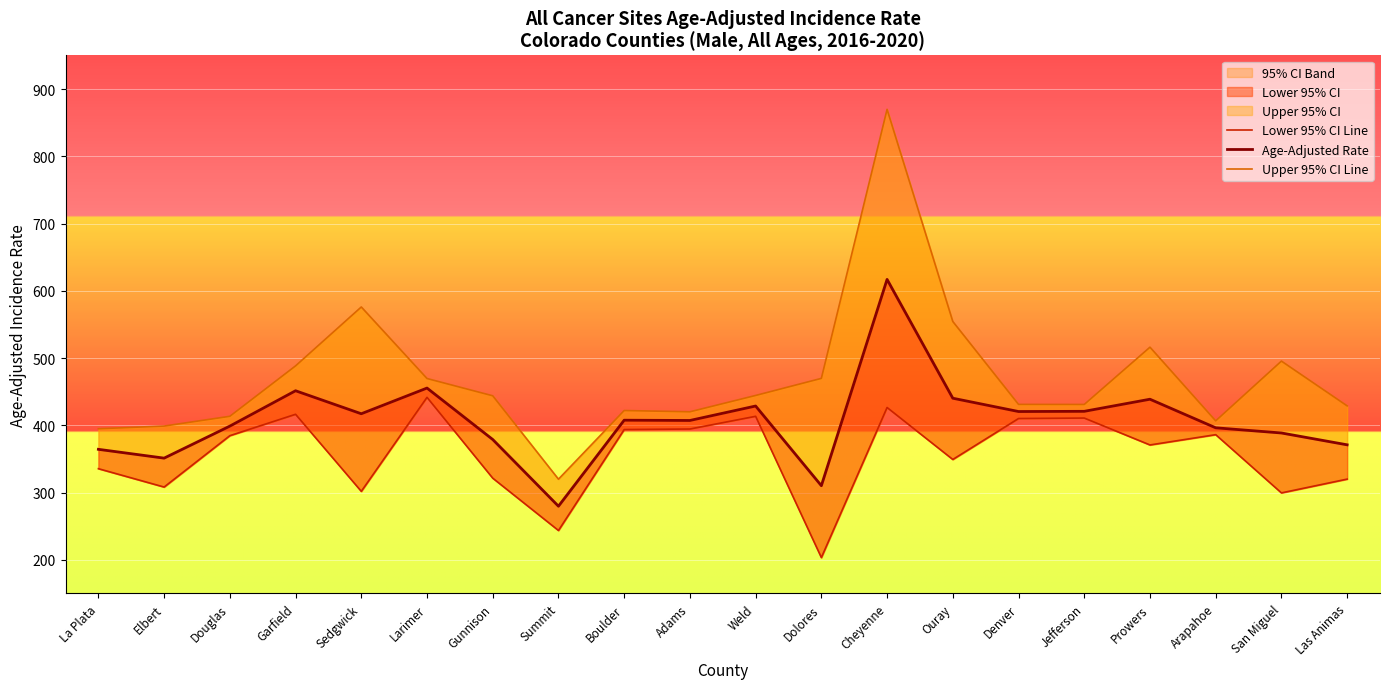

How many series are shown in this chart?

3